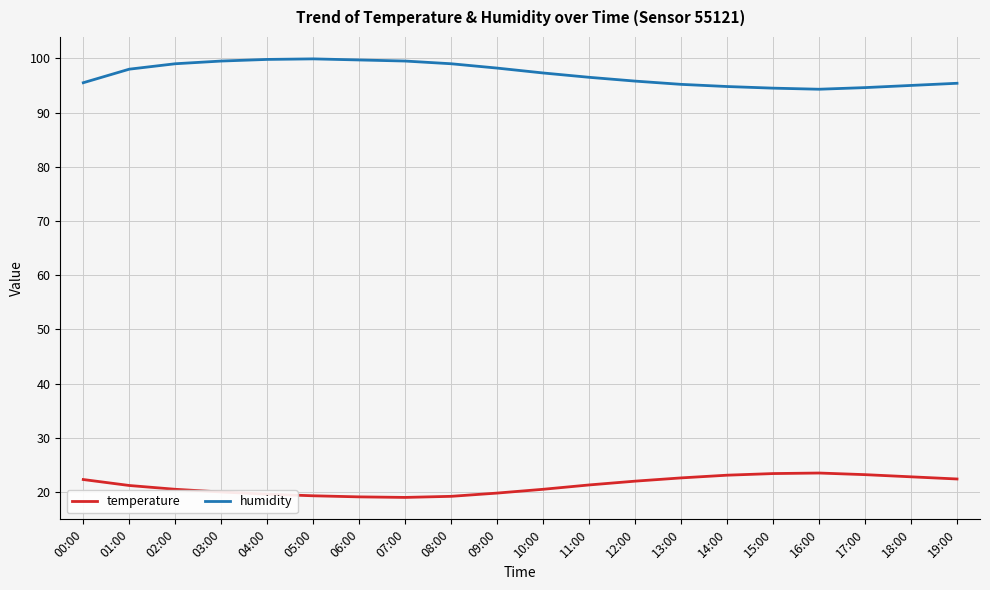

How many distinct data groups are displayed?

2